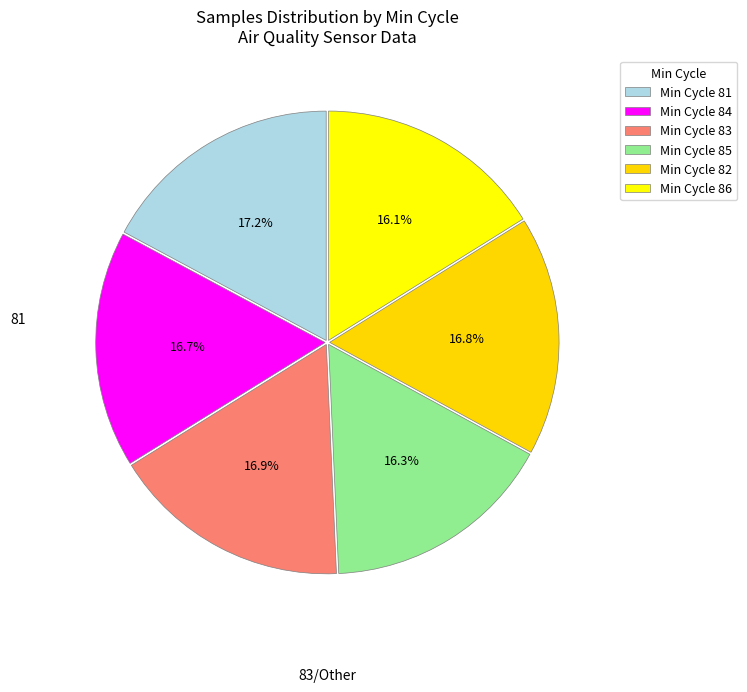

Count the number of slices in the pie.

6